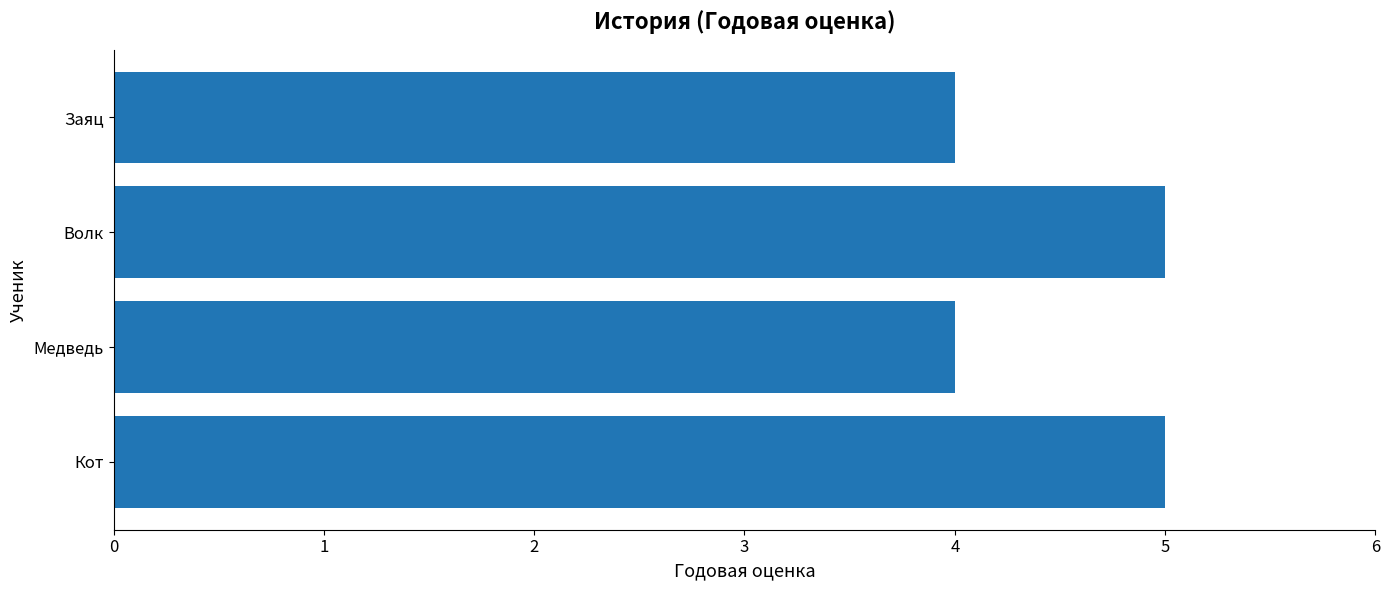

How many data points does each series have?

4